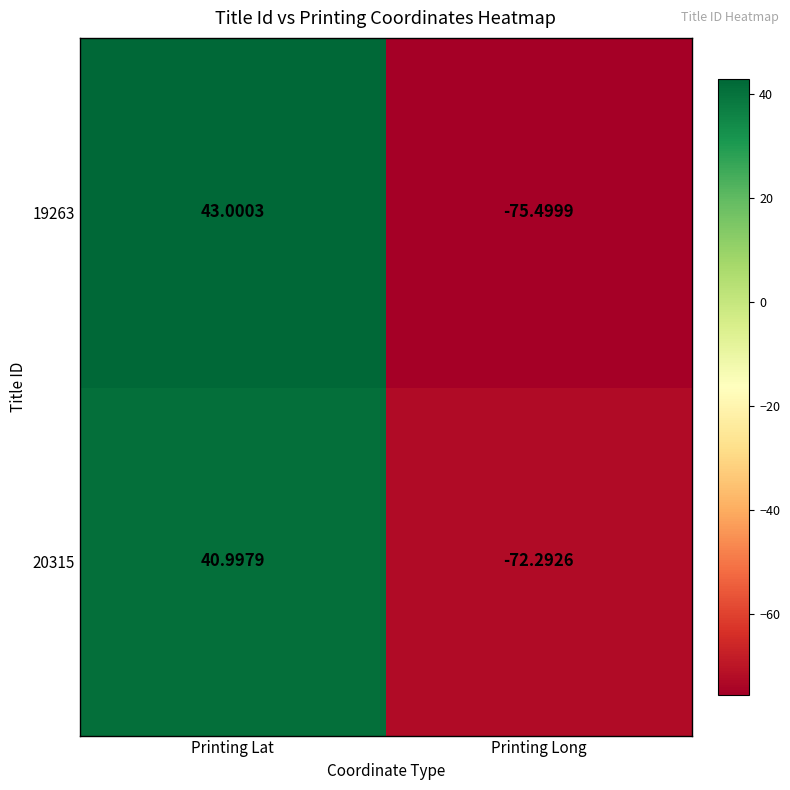

At which category is the sum across all series the highest?

Printing Lat